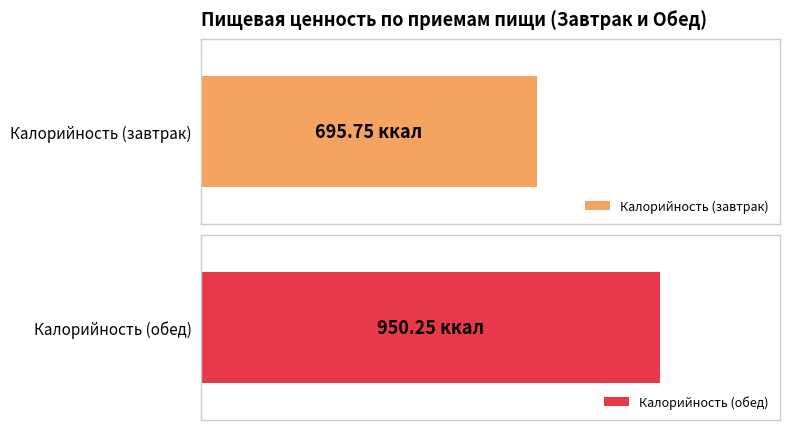

At which category is the sum across all series the highest?

Обед